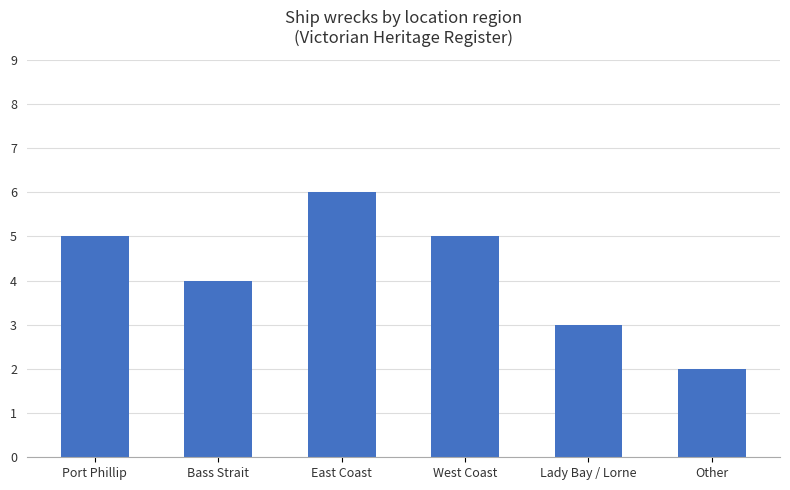

At which category does the chart reach its peak across all series?

East Coast